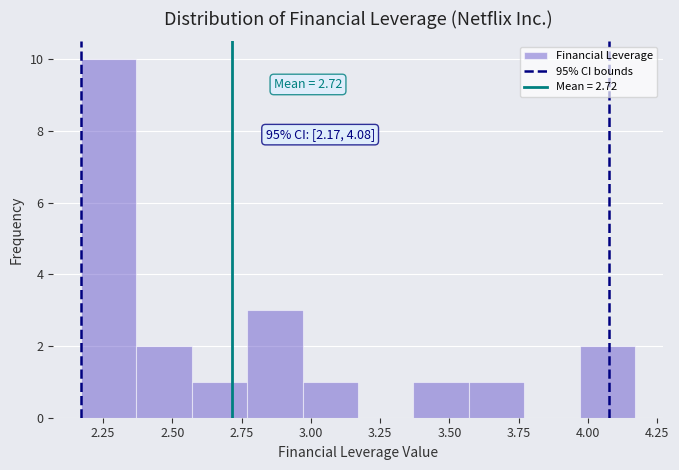

Over which range of the x-axis is the bar tallest?

2.17 to 2.37